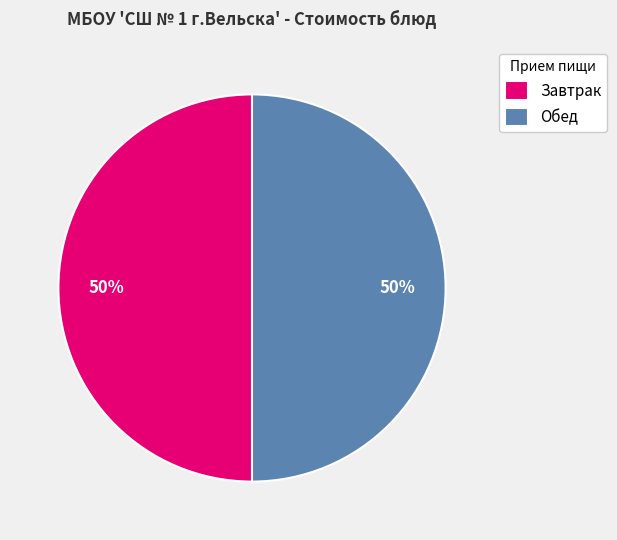

True or false: Завтрак accounts for 55% of the total.

False